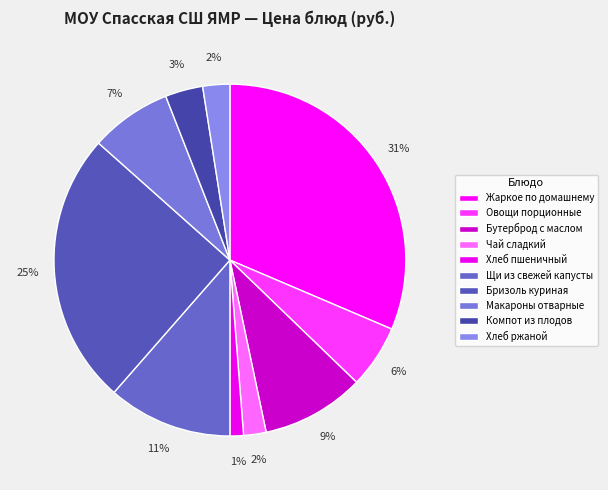

To the nearest percent, what percentage of the pie is Бутерброд с маслом?

9%